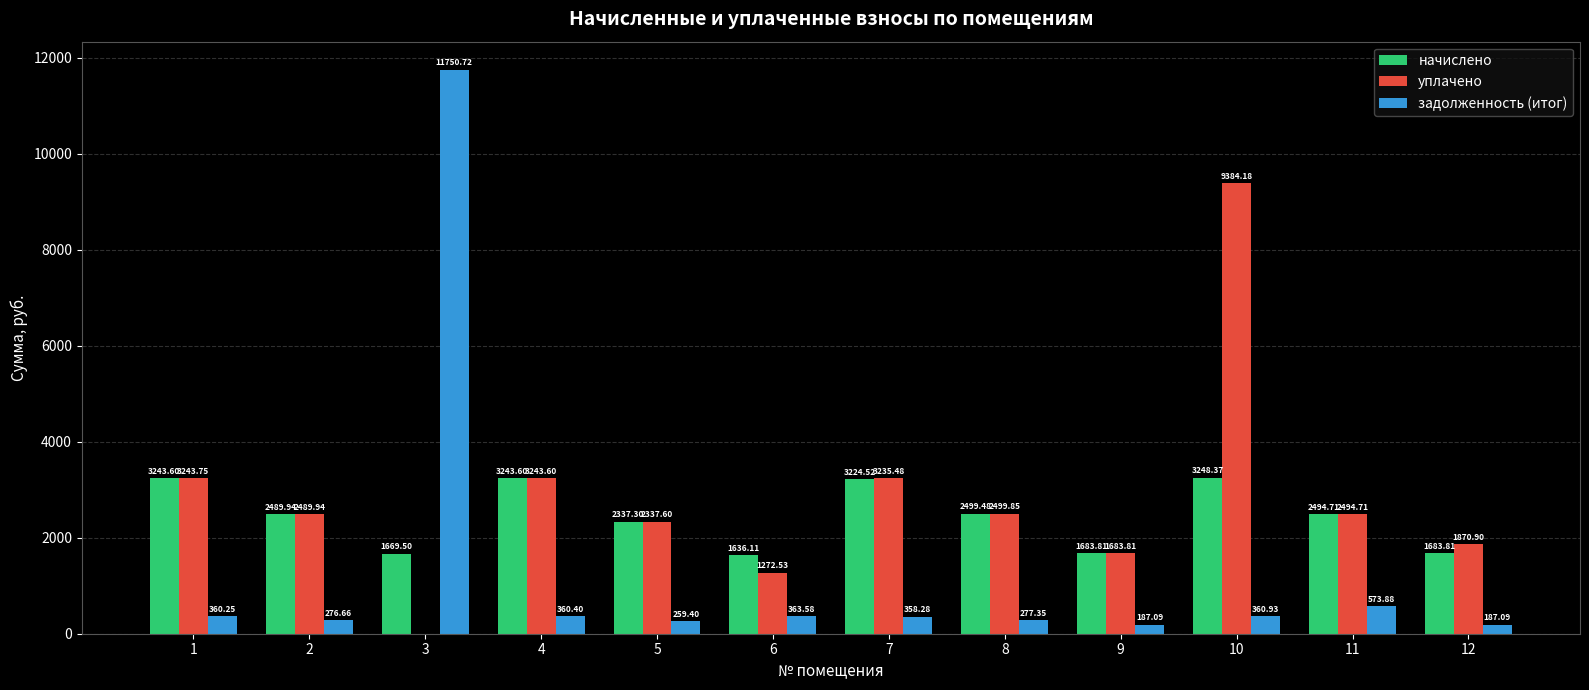

At which category is the sum across all series the highest?

3